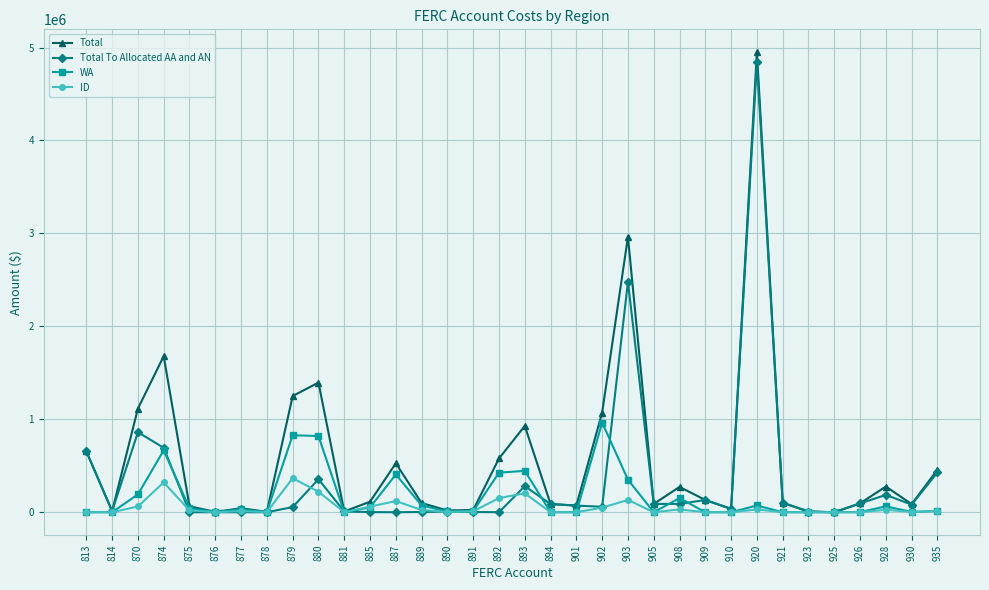

What are all the series names shown in the legend?

Total, Total To Allocated AA and AN, WA, ID